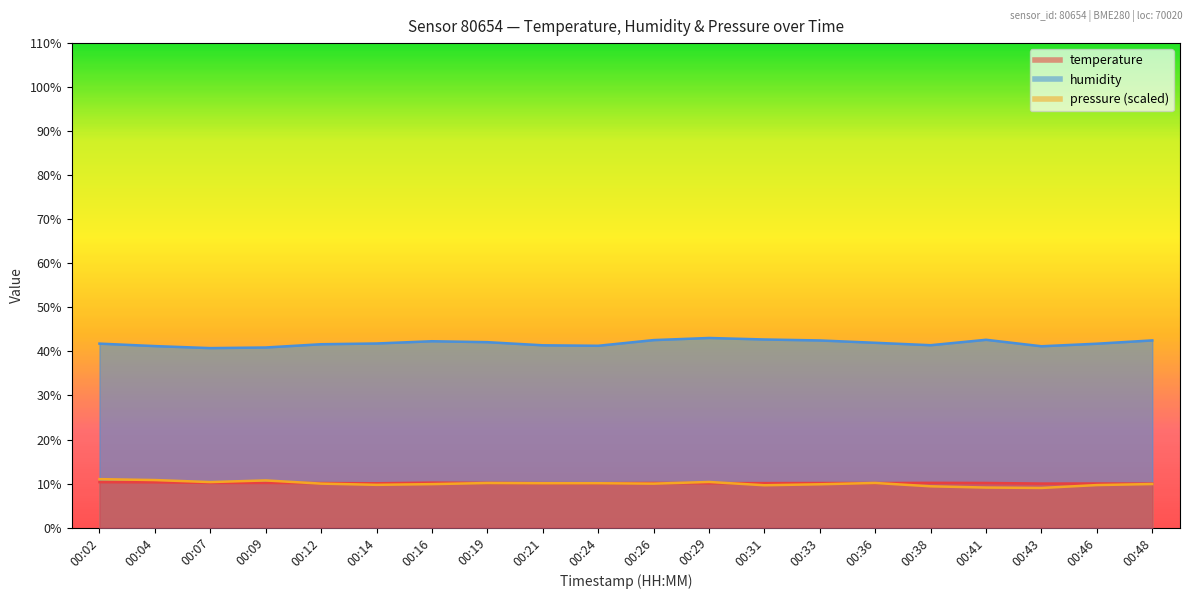

True or false: pressure_norm has more than 2 interior local peaks.

True